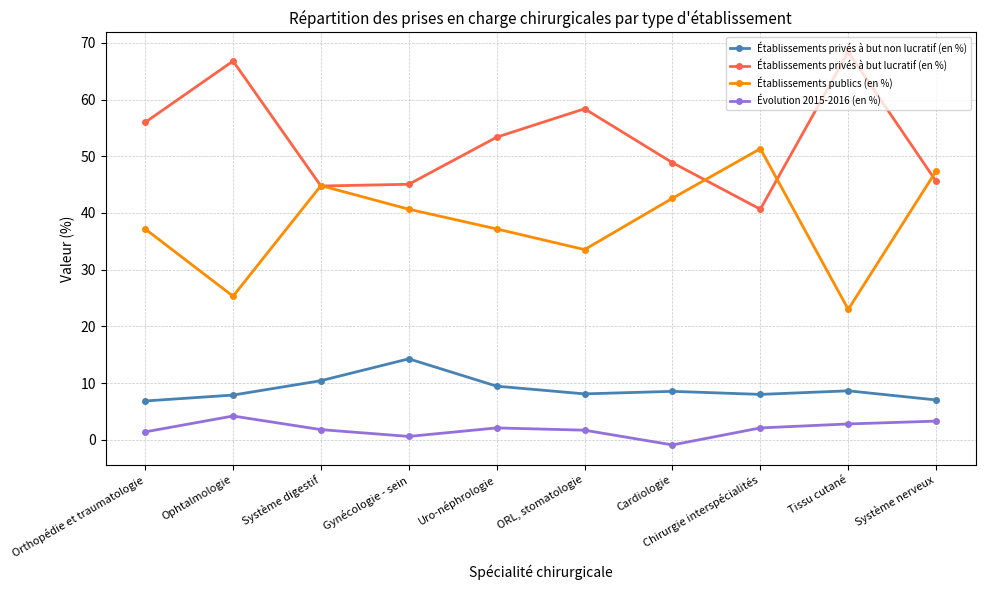

Is this an area chart (filled region under the line)?

No